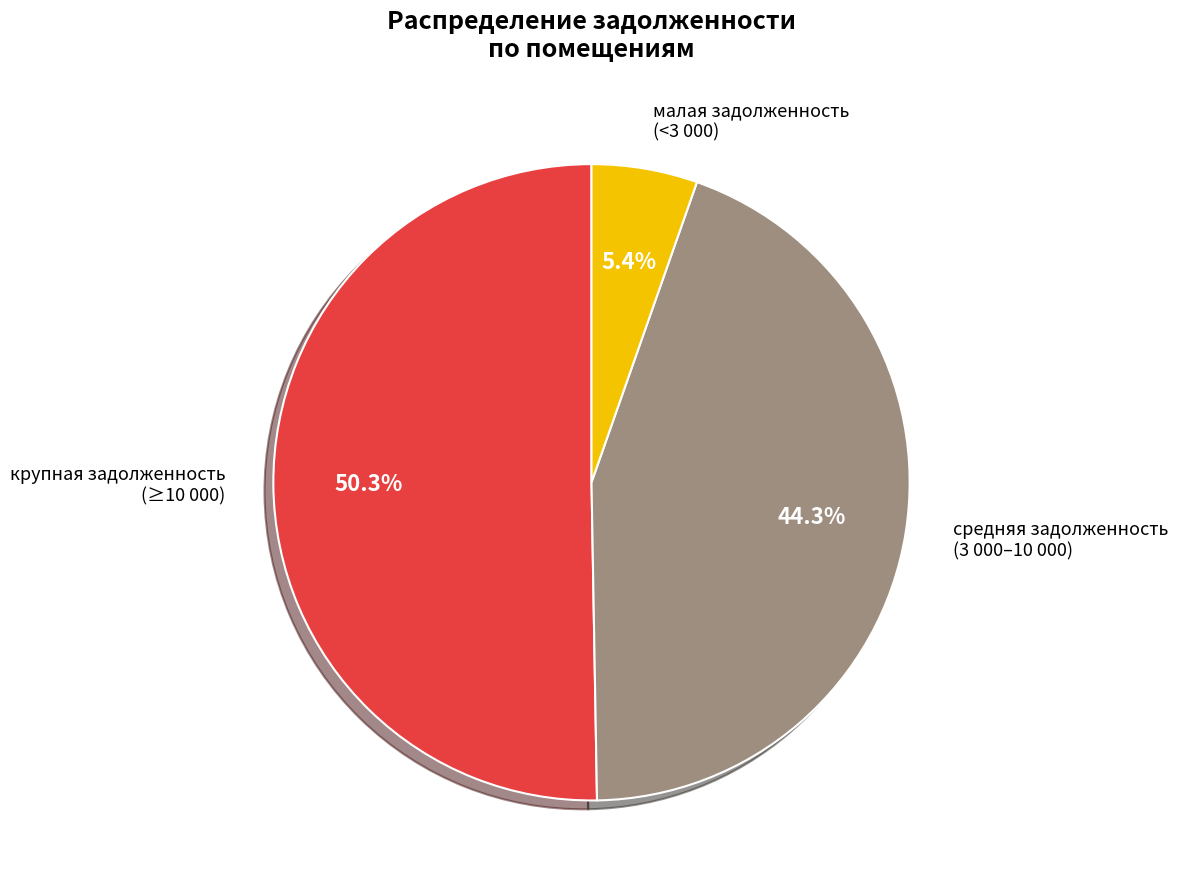

Does any single category account for the majority?

Yes